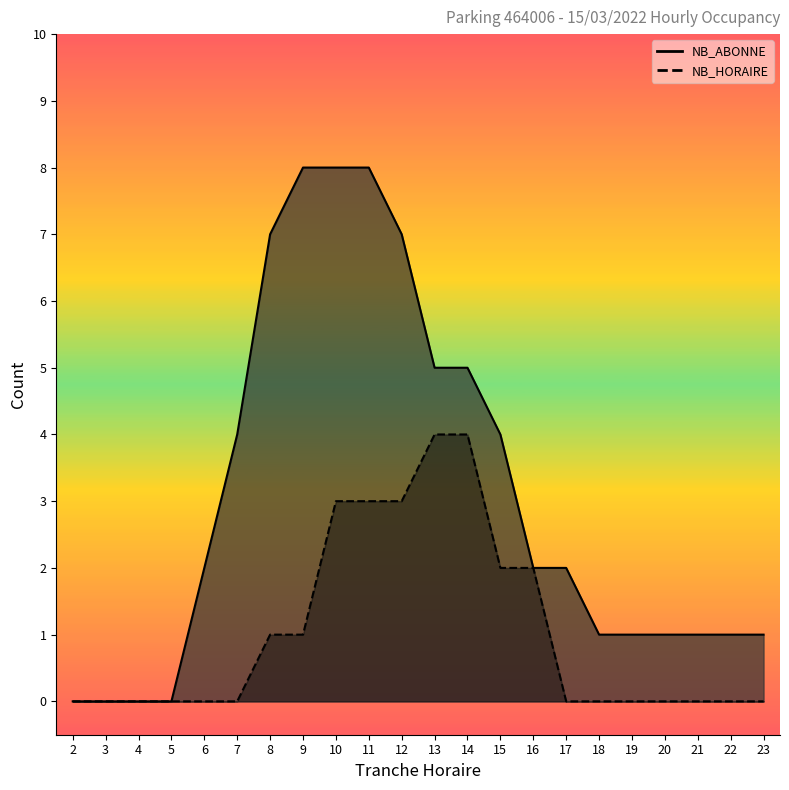

Reading left to right, transcribe all the data shown in this chart.

NB_HORAIRE: 0	0	0	0	0	0	1	1	3	3	3	4	4	2	2	0	0	0	0	0	0	0
NB_ABONNE: 0	0	0	0	2	4	7	8	8	8	7	5	5	4	2	2	1	1	1	1	1	1